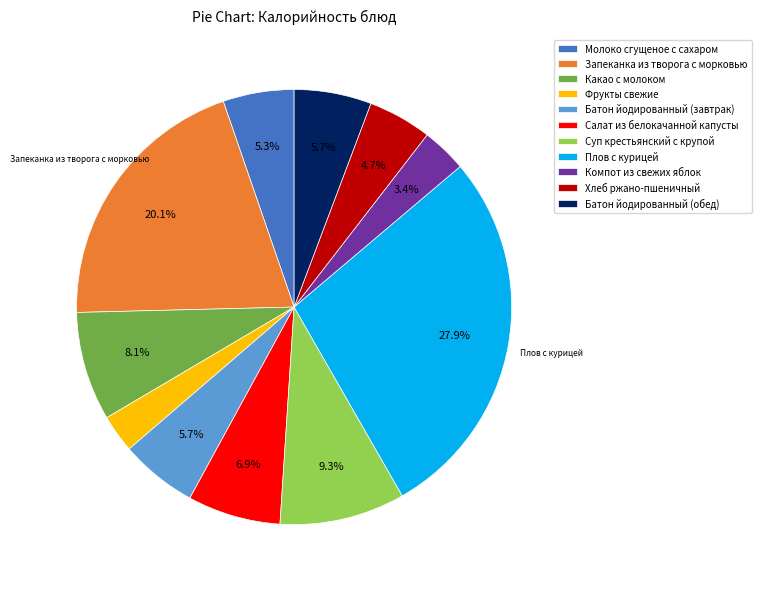

Is Батон йодированный (завтрак) the majority of the pie?

No